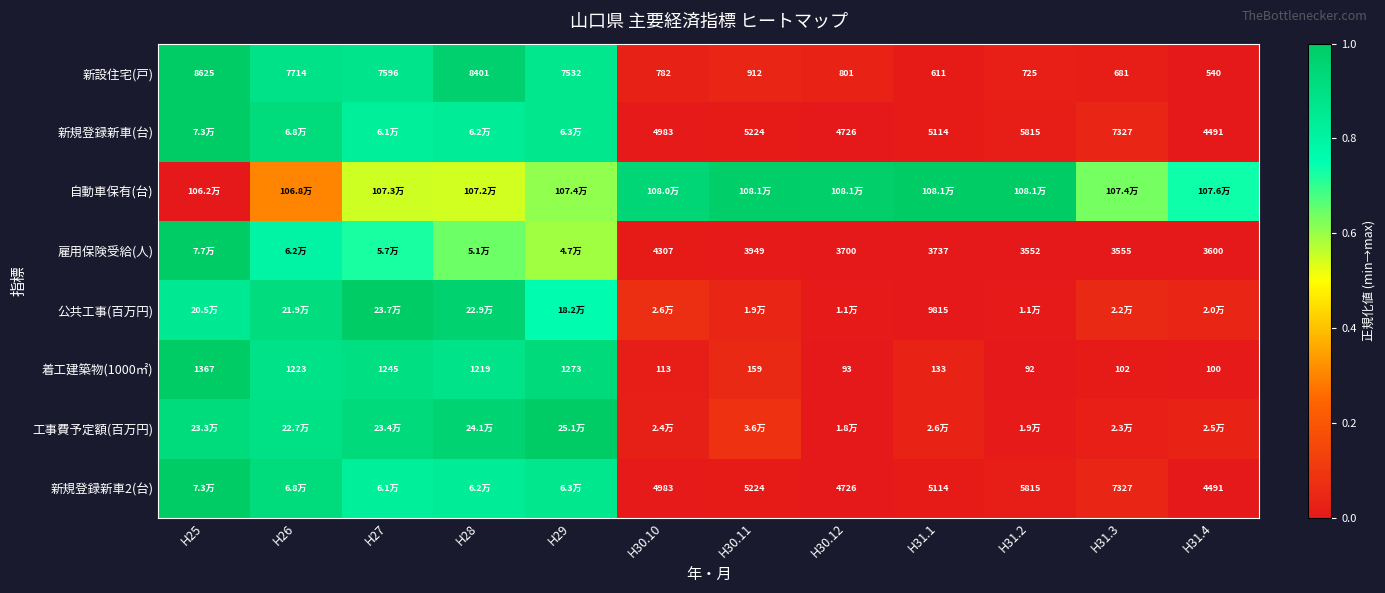

Is the value of 着工建築物(1000㎡) at H25 greater than the value of 雇用保険受給(人) at H31.4?

No